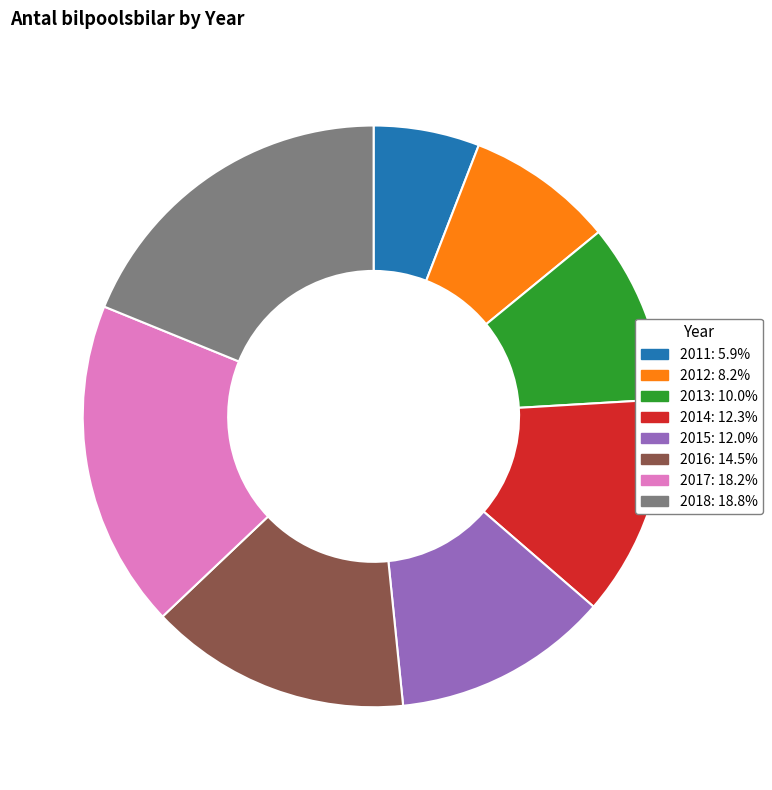

Count the number of slices in the pie.

8